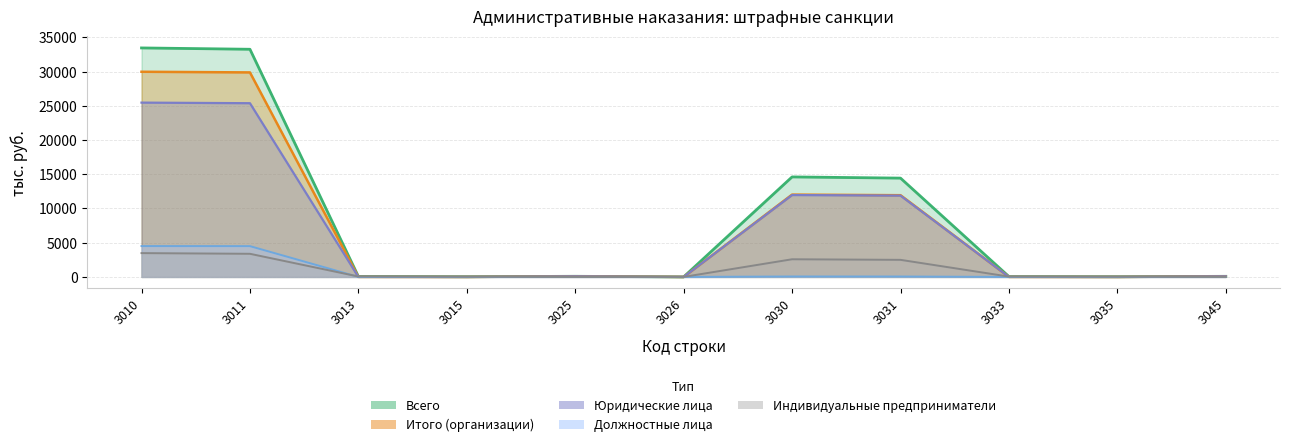

At 3026, list the series in order from largest to smallest.

Всего, Индивидуальные предприниматели, Итого (организации), Должностные лица, Юридические лица